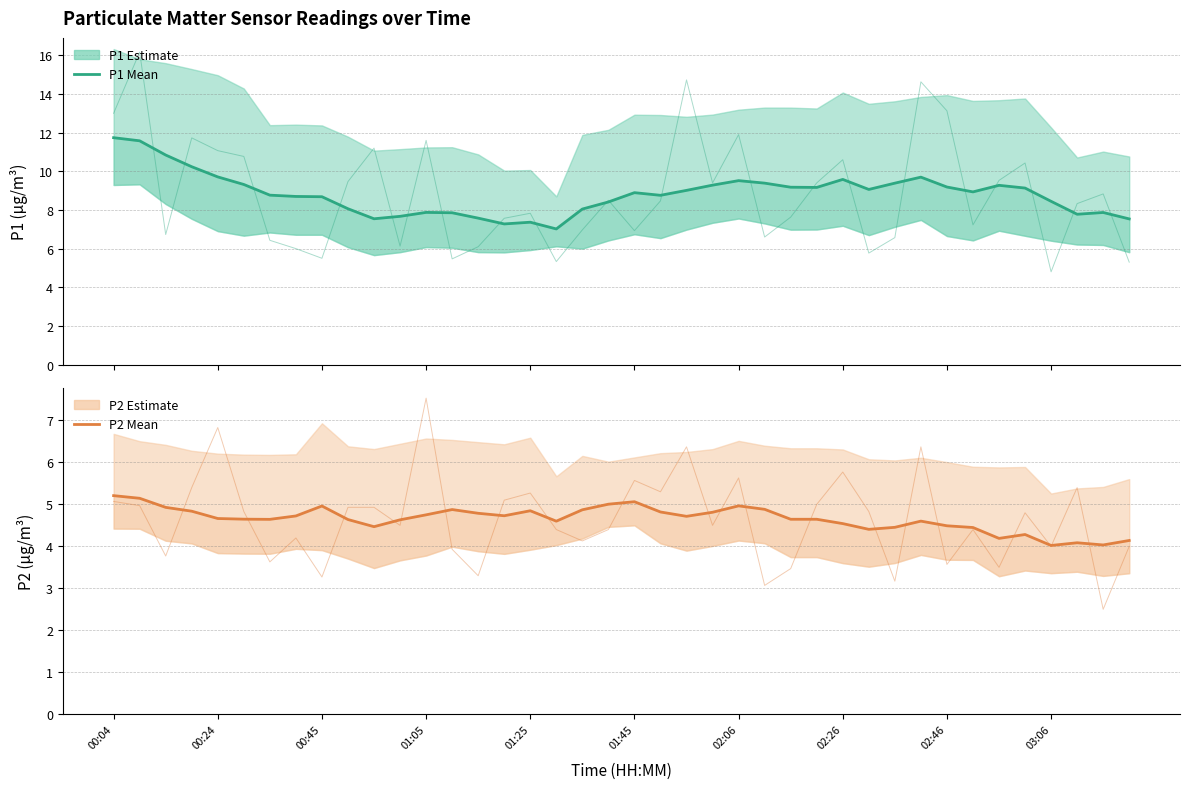

Which series has the widest spread of values?

P1 (PM10)